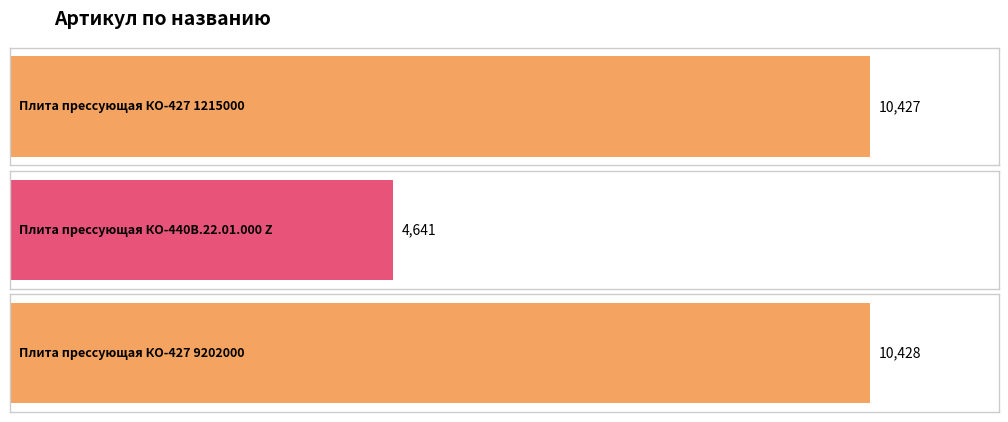

What is the value of the 1st bar from the left?

10427